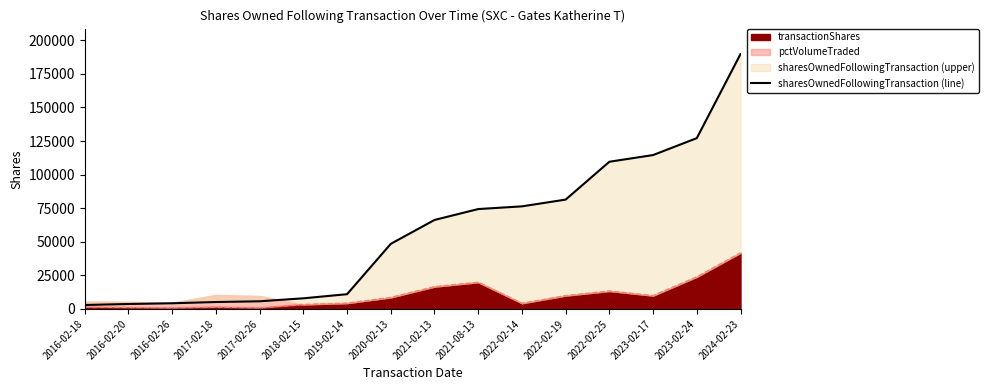

What position from the right is 2023-02-24?

2